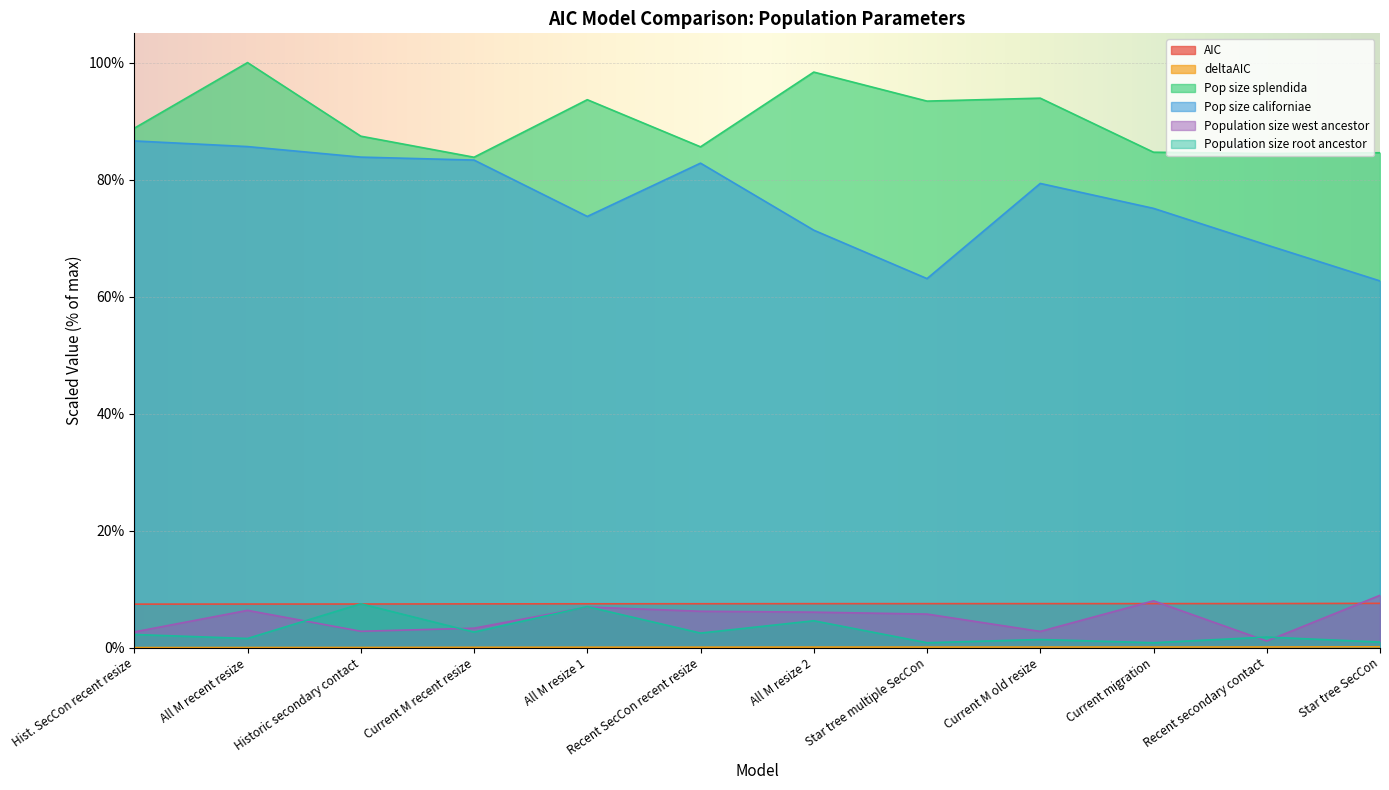

At which category is the sum across all series the highest?

All M recent resize